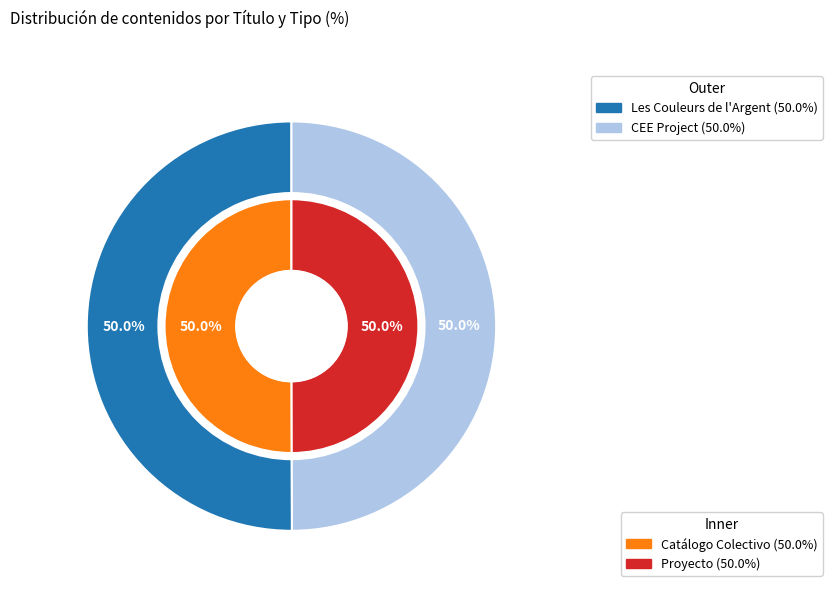

What is the largest slice in the pie chart?

Les Couleurs de l'Argent